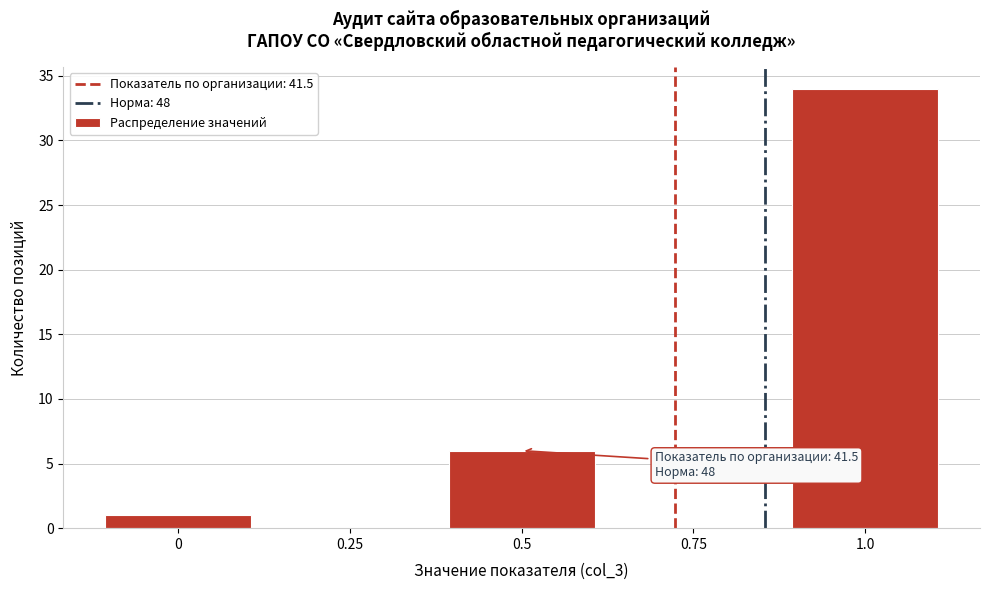

Reading left to right, extract all data points from this chart.

0=1	0.25=0	0.5=6	0.75=0	1.0=34